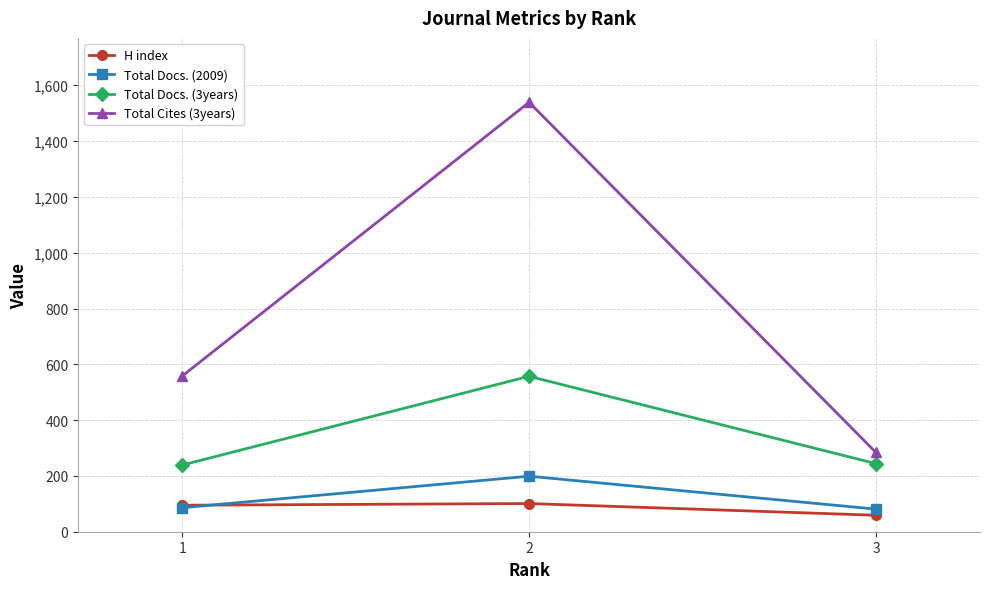

Between 2 and 3, which series saw the biggest shift?

Total Cites (3years)